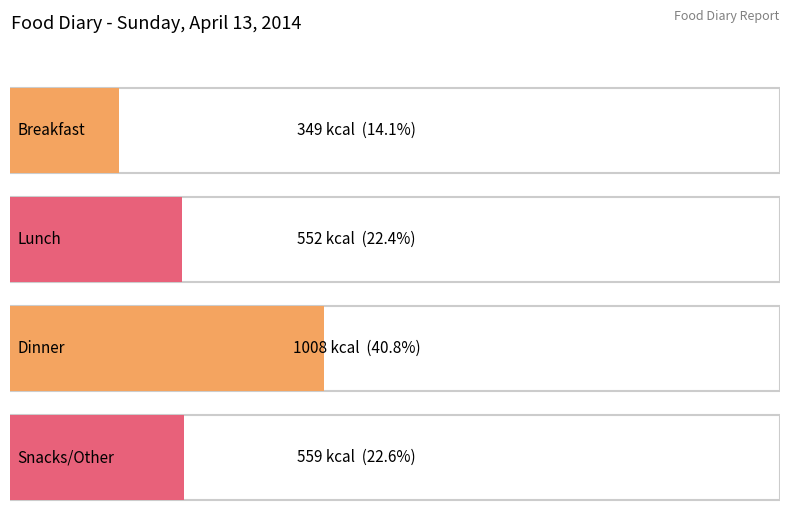

Reading left to right, what are all the values shown in this chart?

Breakfast=349	Lunch=552	Dinner=1008	Snacks/Other=559